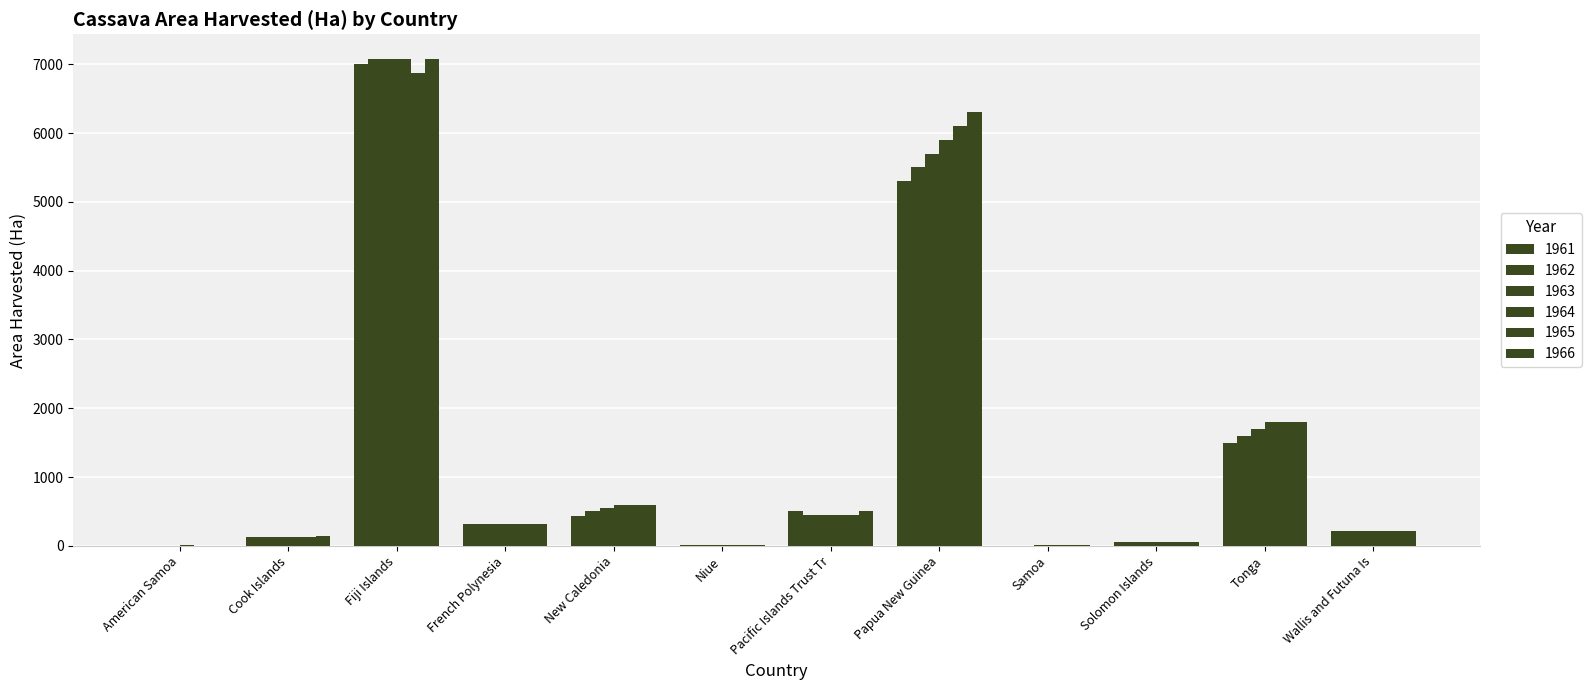

What is the sum of the 1962 values at French Polynesia and Tonga?

1920